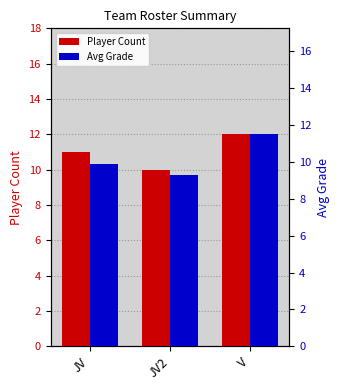

Which series has the largest range (max minus min)?

Avg Grade